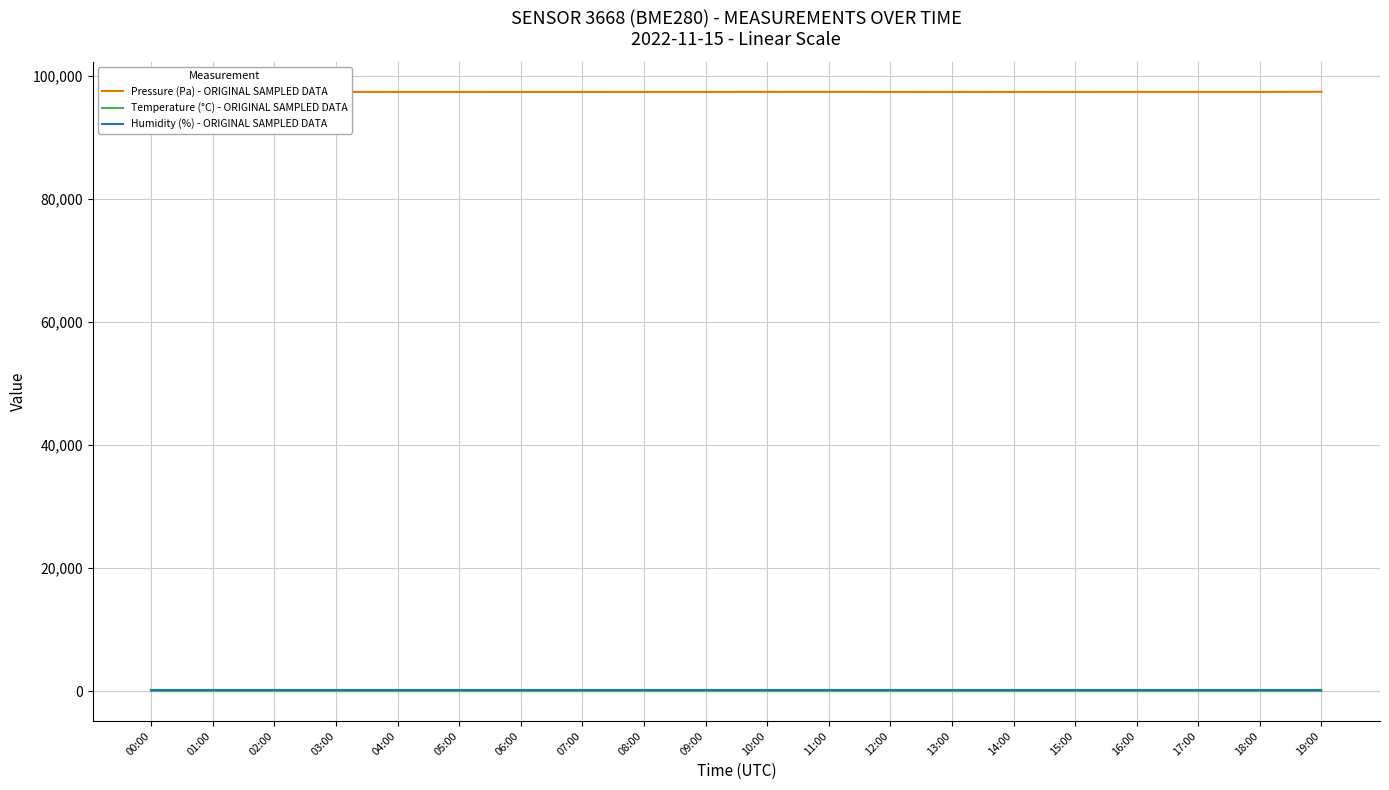

Which series has the largest range (max minus min)?

Pressure (Pa) - ORIGINAL SAMPLED DATA